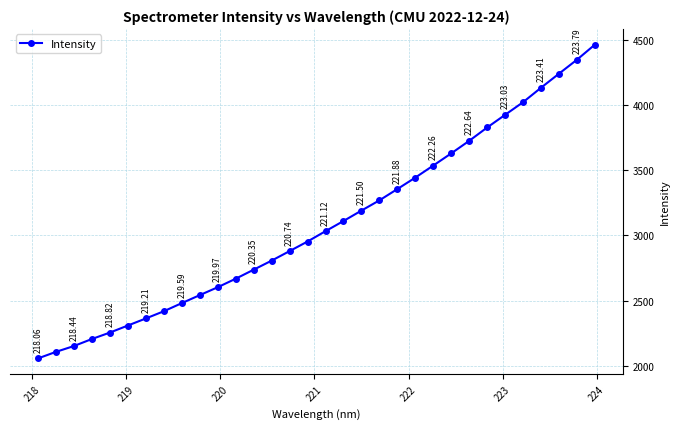

What is the value of the 27th point from the left?

3926.4